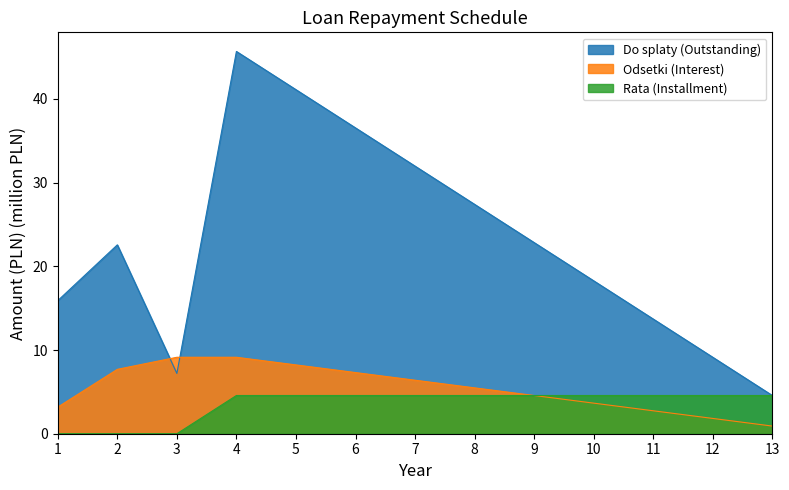

Is it true that Do splaty (Outstanding) equals 14.0 at 12?

False